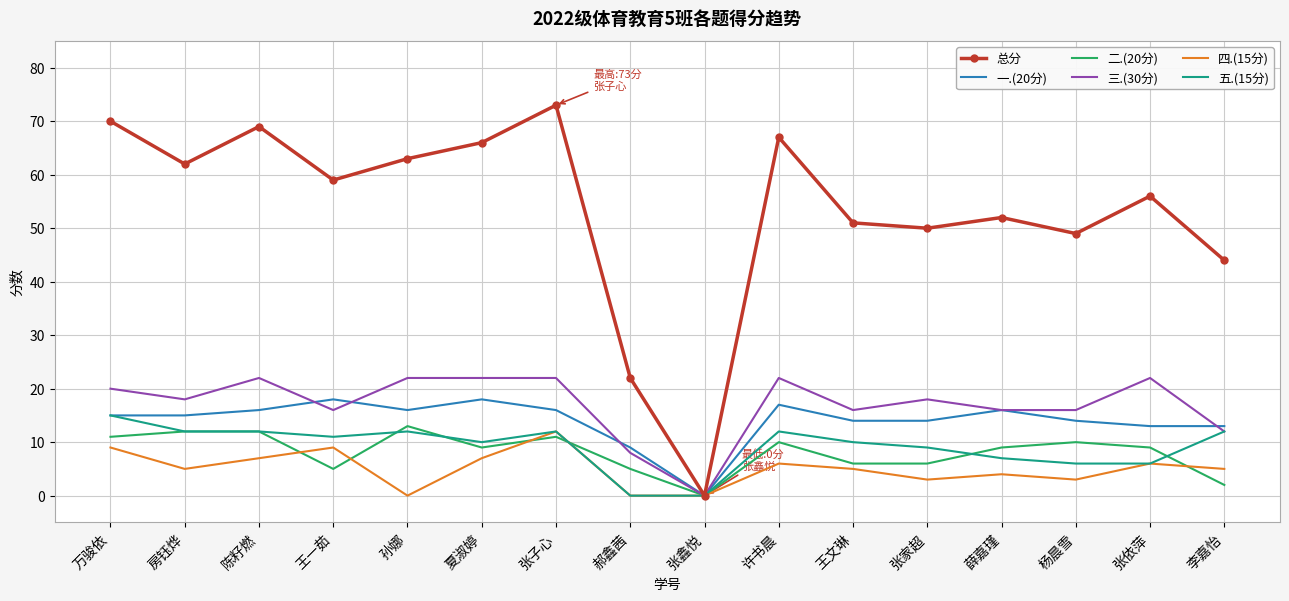

What position from the right is 万骏依?

16